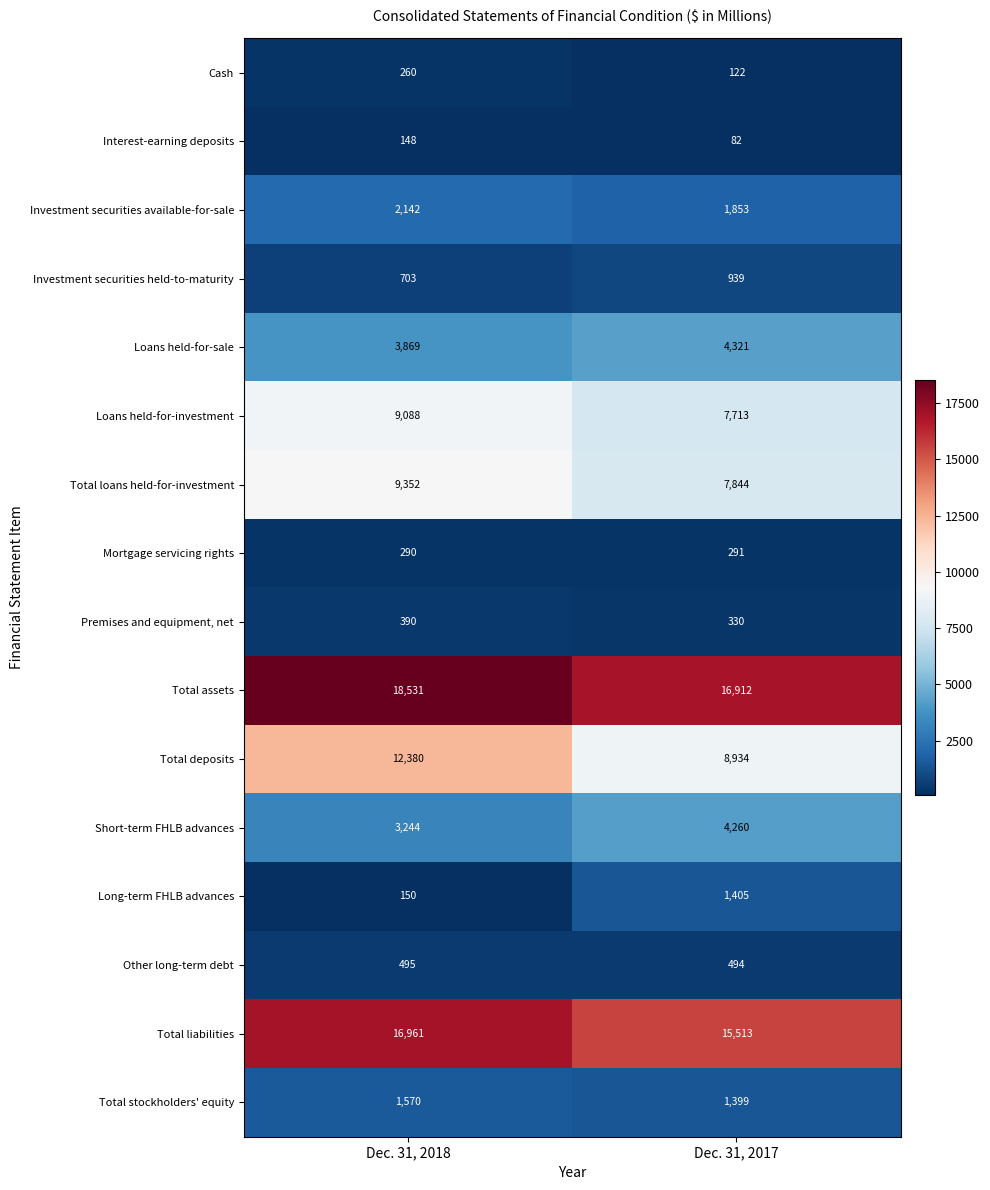

Which category has the highest value across all series?

Dec. 31, 2018